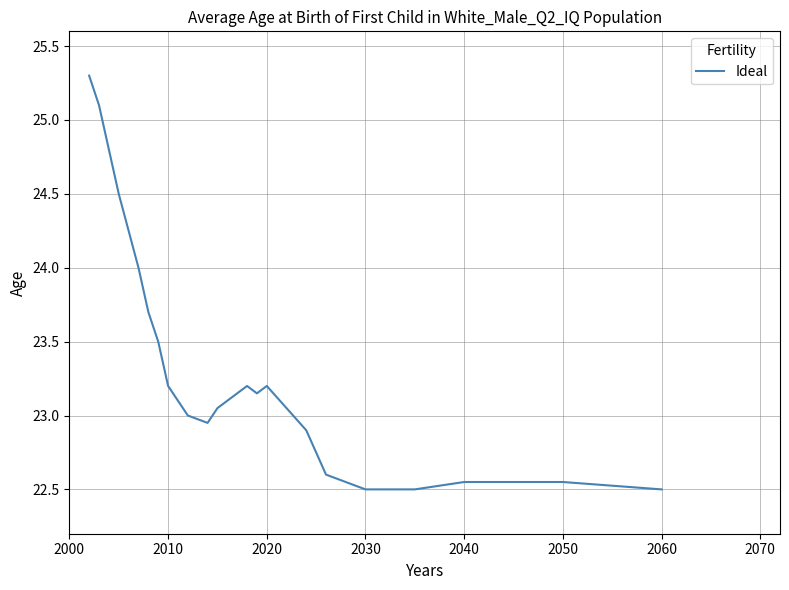

What is the difference between the second highest and minimum values?

2.6